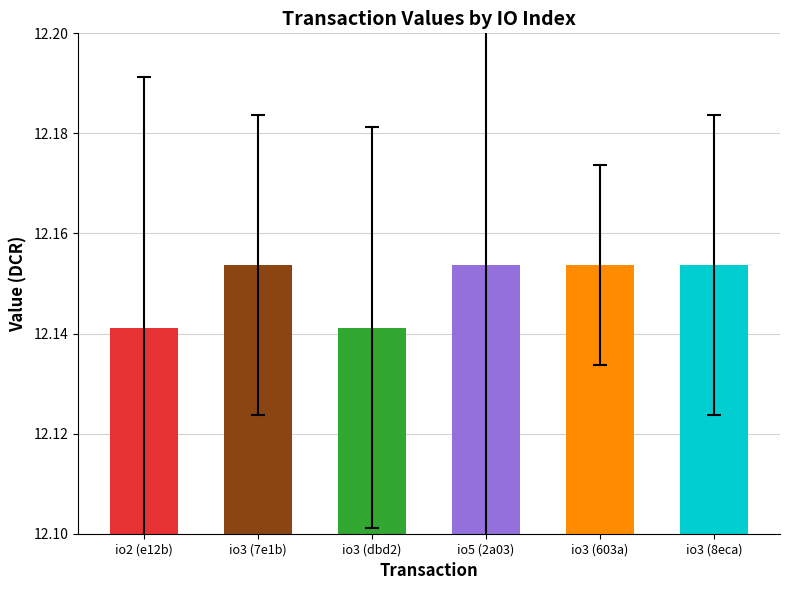

What is the value of the 6th bar from the left?

12.2